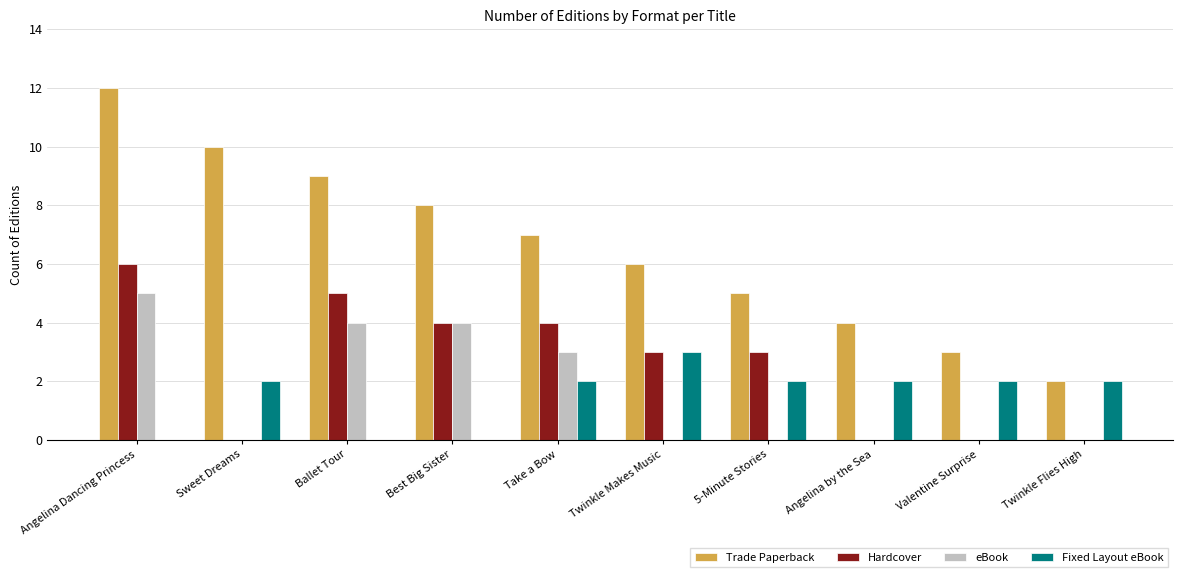

What is the sum of all eBook values?

16